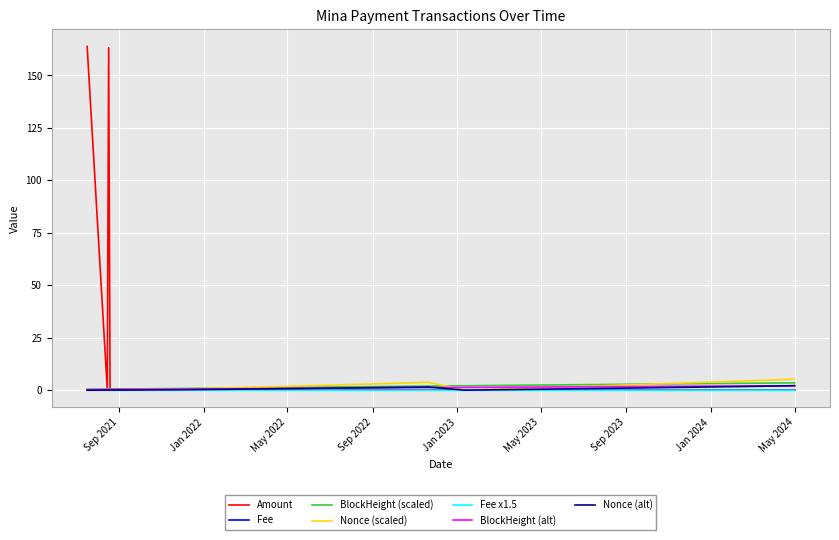

Which series has the widest spread of values?

Amount